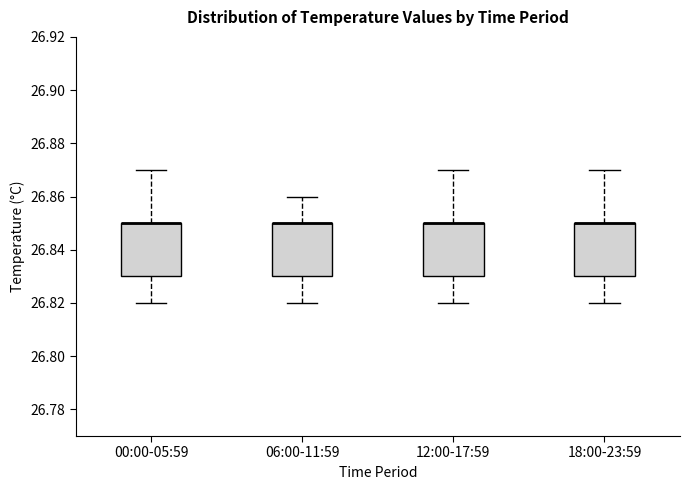

Reading left to right, read every box against the y-axis: the position of its median line, the range the box covers, and the ends of its whiskers. The values are not printed on the chart, so give them approximately, as read against the axis.

00:00-05:59: median 26.85 (drawn on the box's upper edge), box 26.83 to 26.85, whiskers 26.82 to 26.87
06:00-11:59: median 26.85 (drawn on the box's upper edge), box 26.83 to 26.85, whiskers 26.82 to 26.86
12:00-17:59: median 26.85 (drawn on the box's upper edge), box 26.83 to 26.85, whiskers 26.82 to 26.87
18:00-23:59: median 26.85 (drawn on the box's upper edge), box 26.83 to 26.85, whiskers 26.82 to 26.87